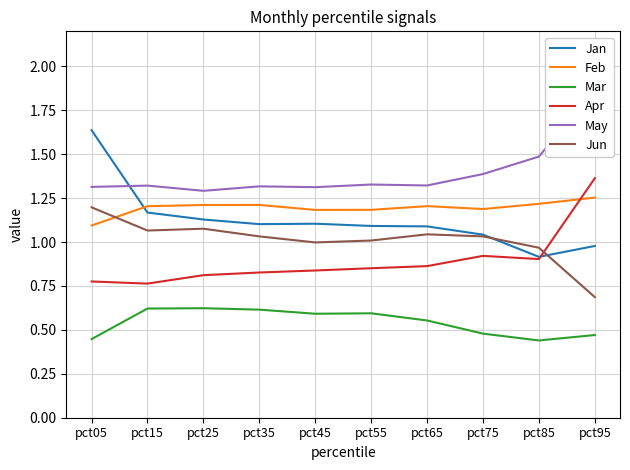

What is the difference between the Jan values at pct95 and pct05?

0.7